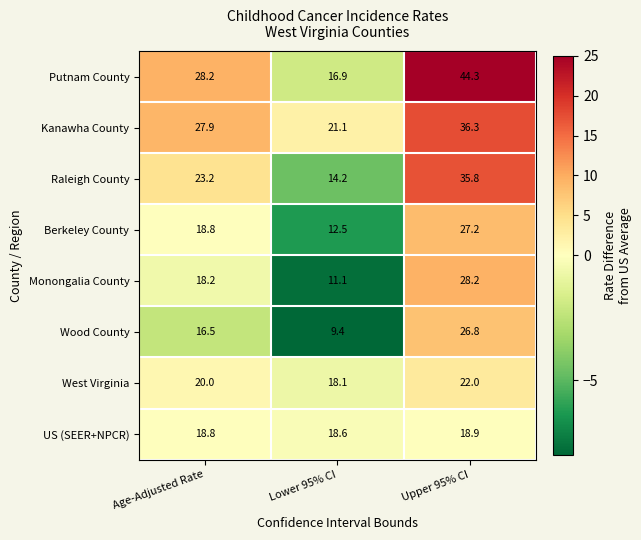

How many values in the Monongalia County series exceed 18?

2